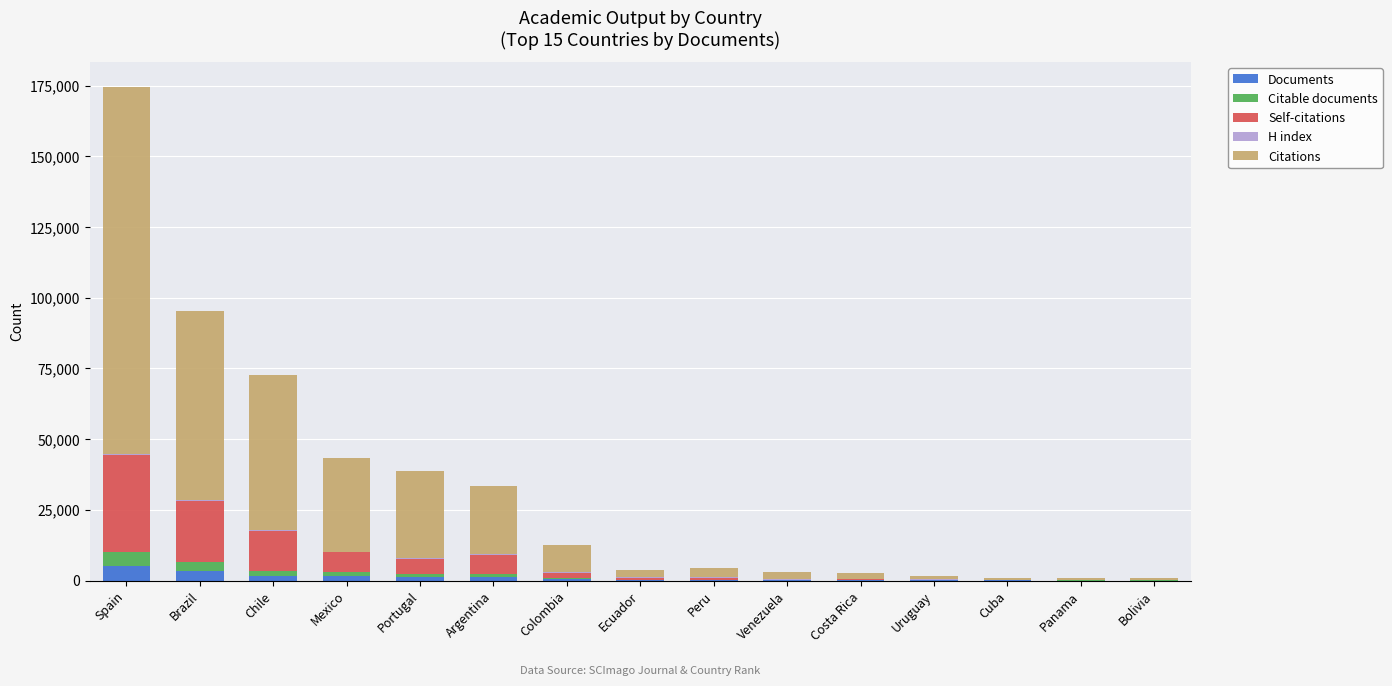

At which category is the sum across all series the highest?

Spain